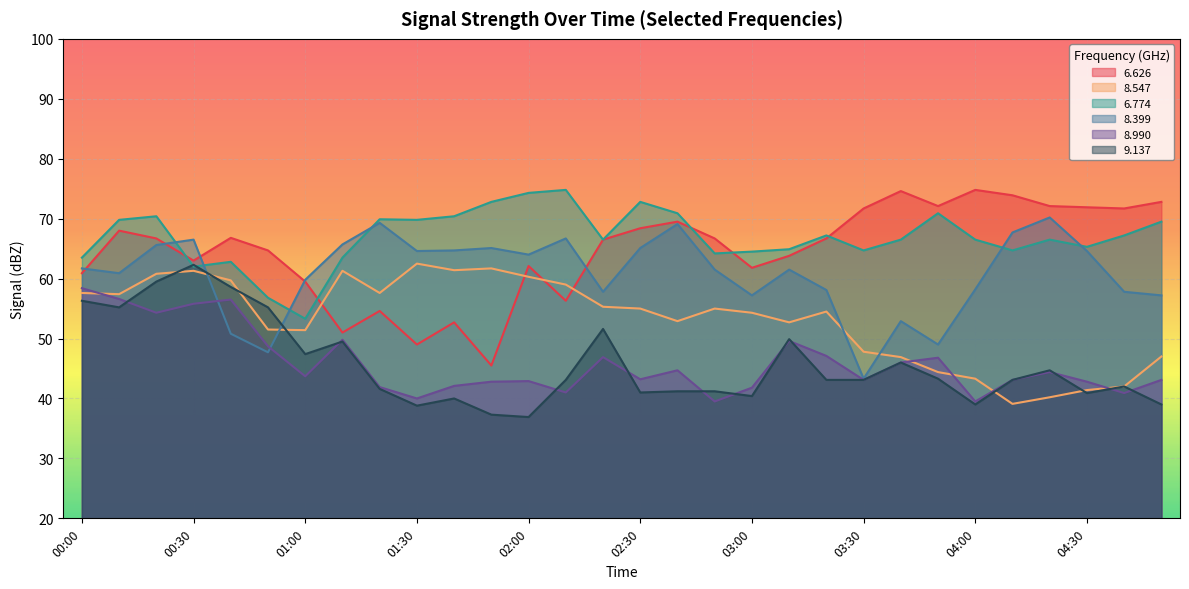

Count the number of data series in this chart.

6